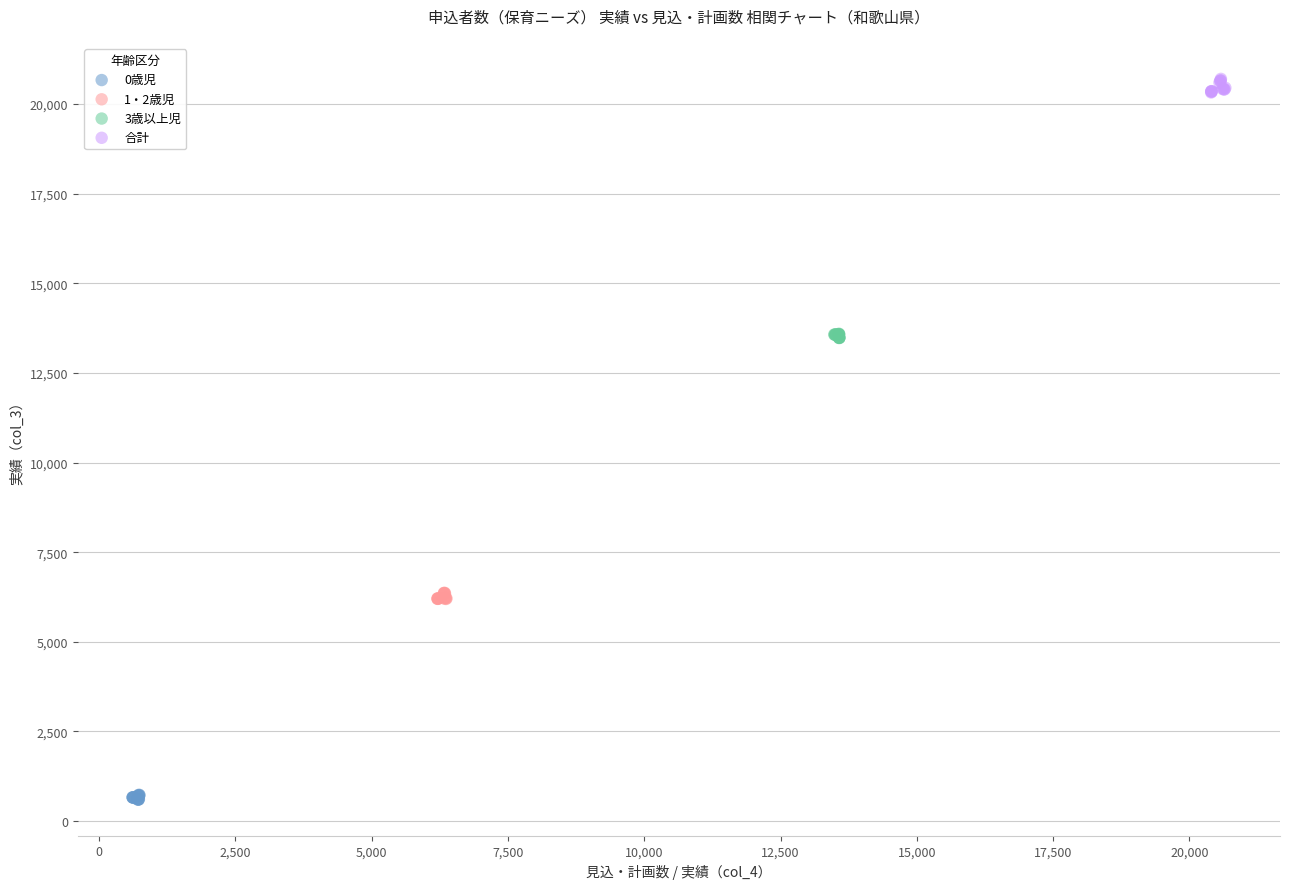

Which series has the largest Y range (max minus min)?

合計